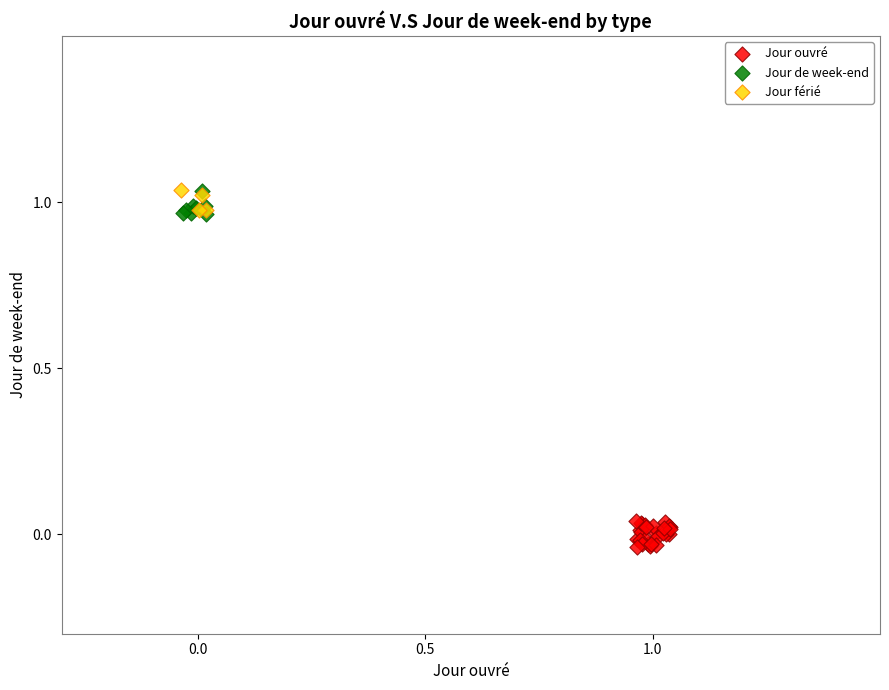

Which series has the largest Y range (max minus min)?

Jour ouvré